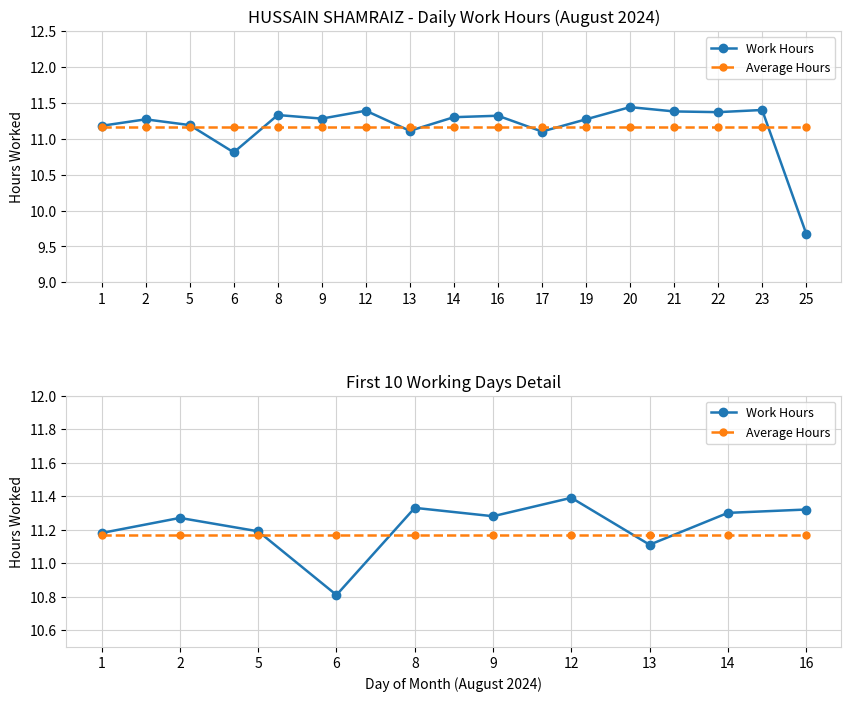

What is the minimum value for Average Hours?

11.2